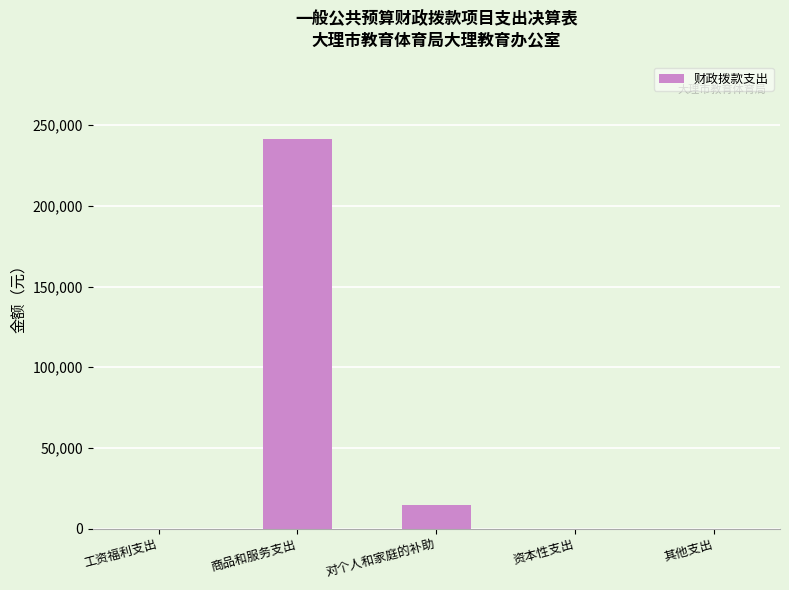

What is the greatest value displayed?

241229.4